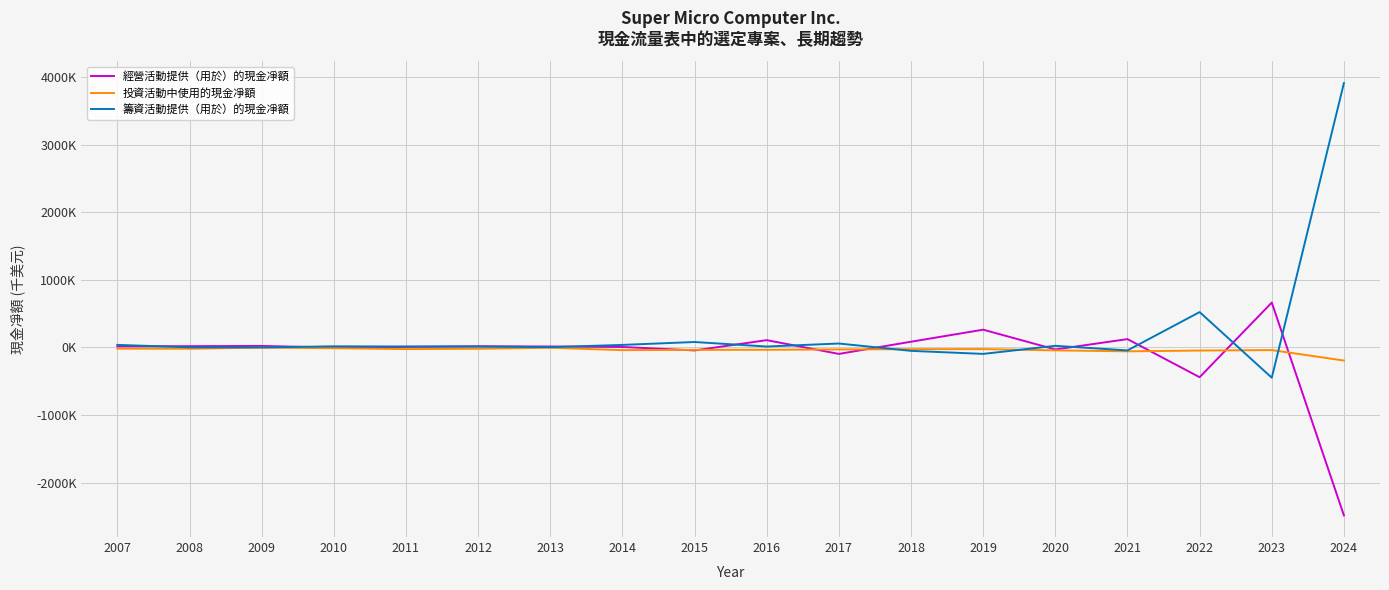

Read the 經營活動提供（用於）的現金凈額 value at 2011.

8480